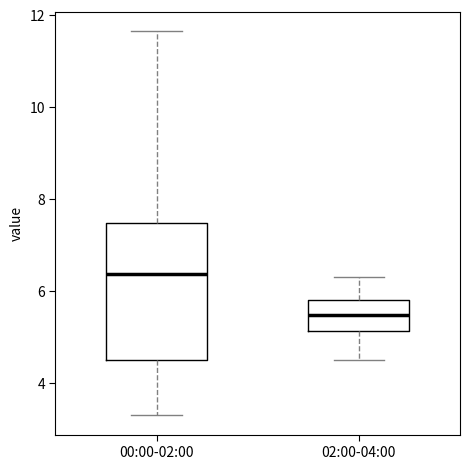

Which box has the highest median line?

00:00-02:00